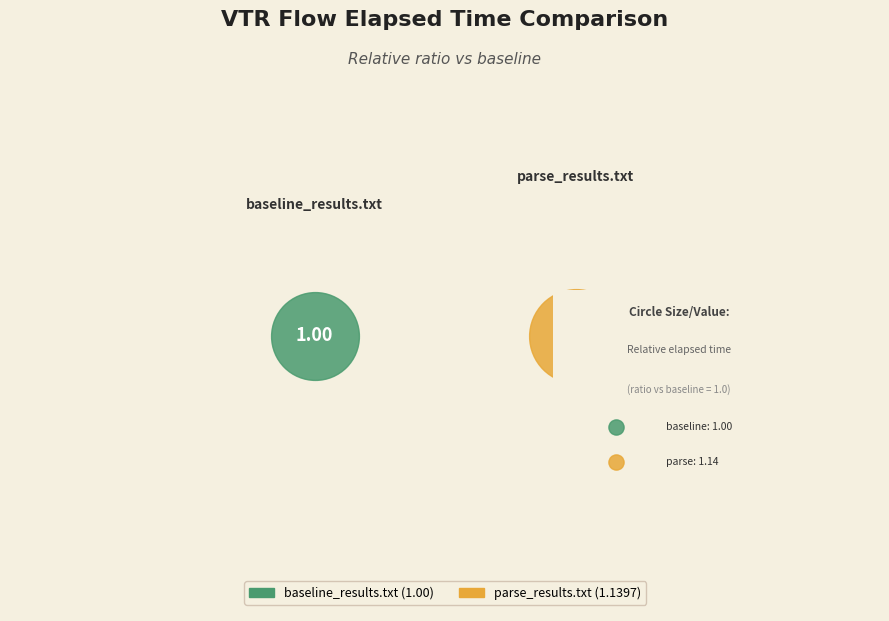

What percentage is the parse_results.txt slice, to the nearest percent?

53%